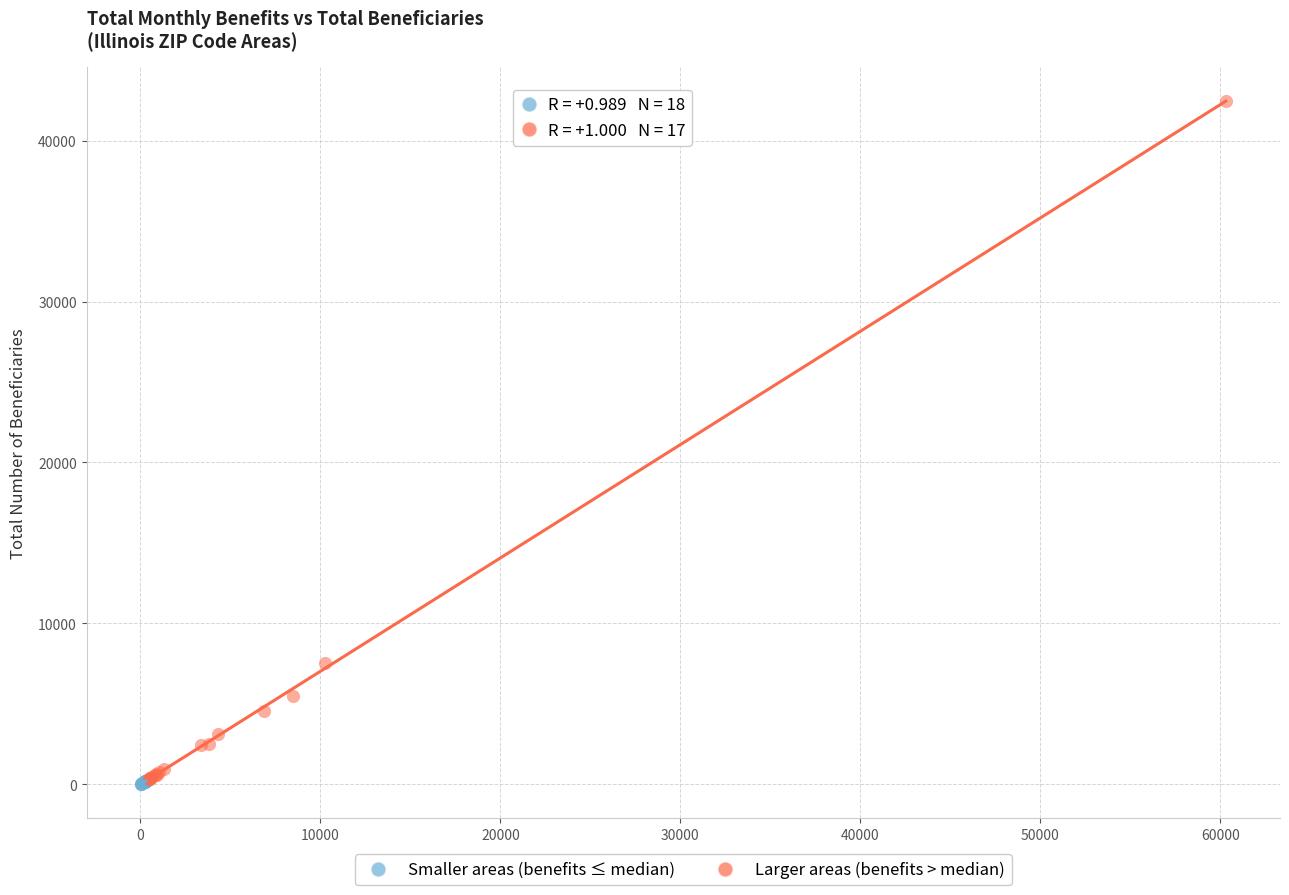

What are all the series names shown in the legend?

Smaller areas (benefits ≤ median), Larger areas (benefits > median)